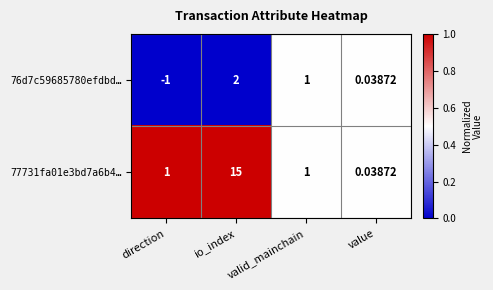

Rank the categories by 76d7c59685780efdbd… value from highest to lowest.

io_index, valid_mainchain, value, direction